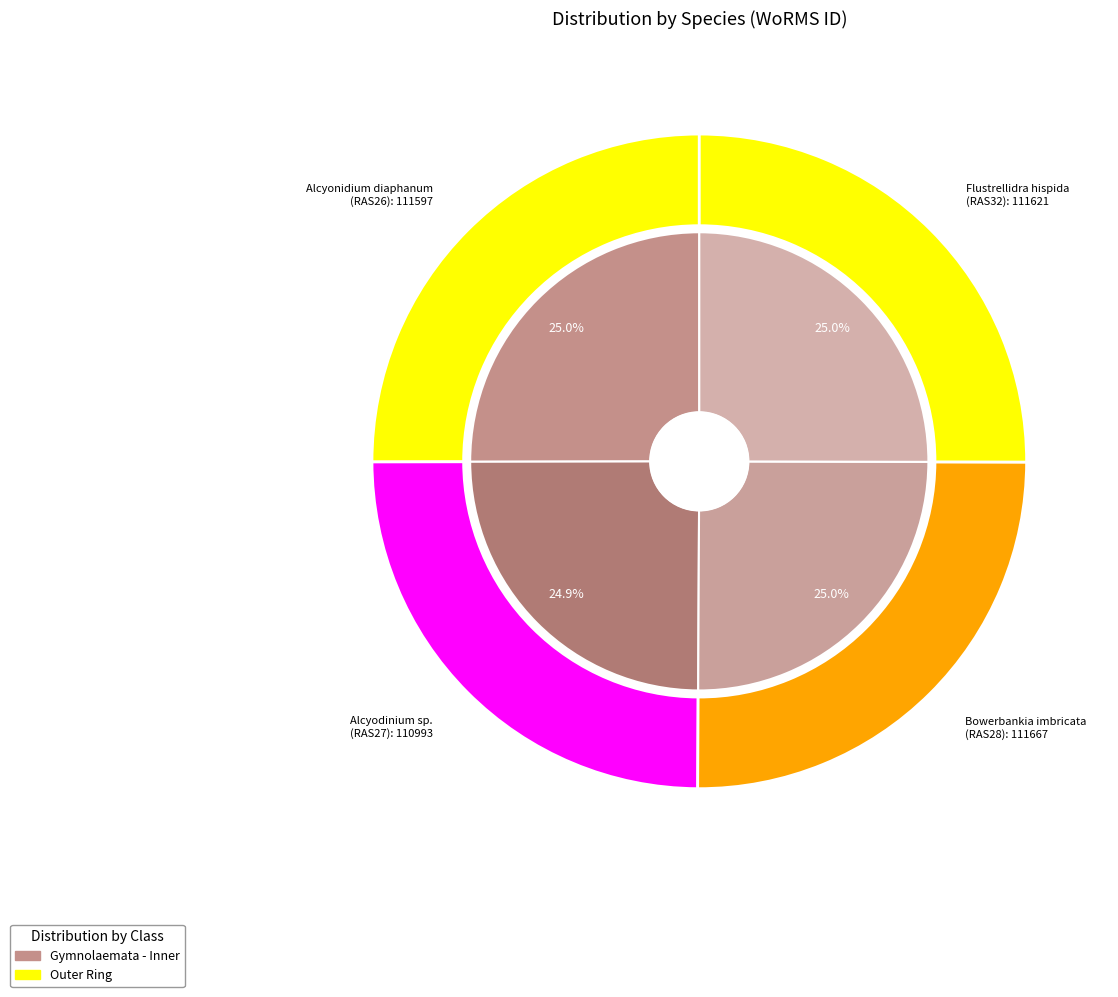

What percentage is the Flustrellidra hispida slice, to the nearest percent?

25%